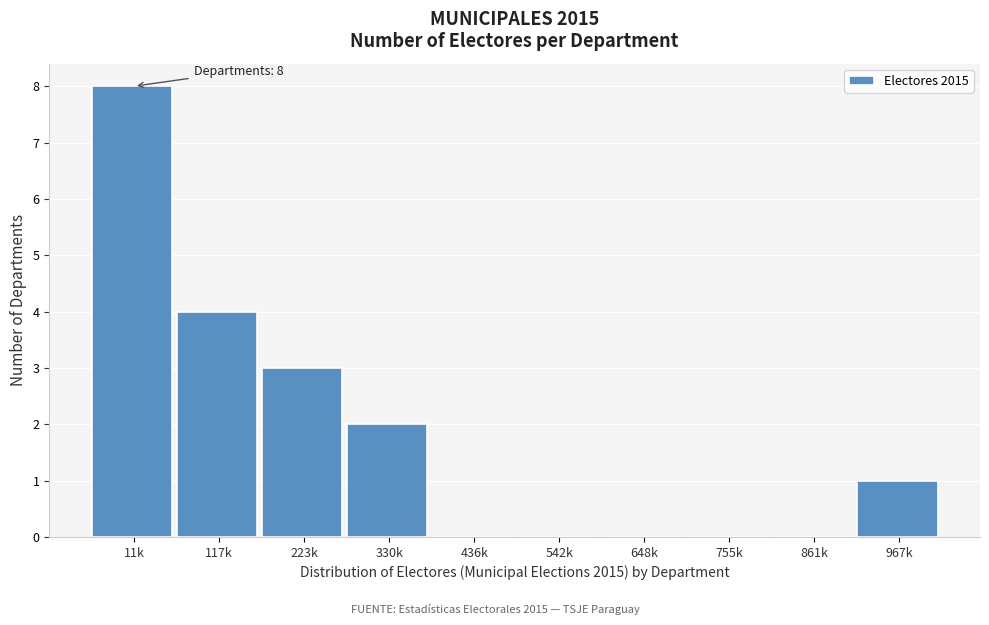

Reading left to right, what are all the values shown in this chart?

11k=8	117k=4	223k=3	330k=2	436k=0	542k=0	648k=0	755k=0	861k=0	967k=1